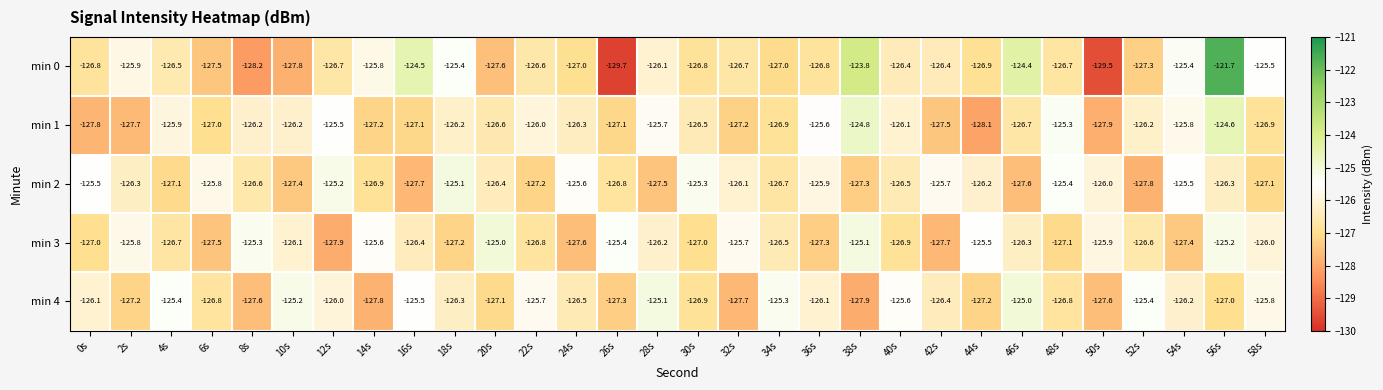

What is the smallest value displayed?

-129.7